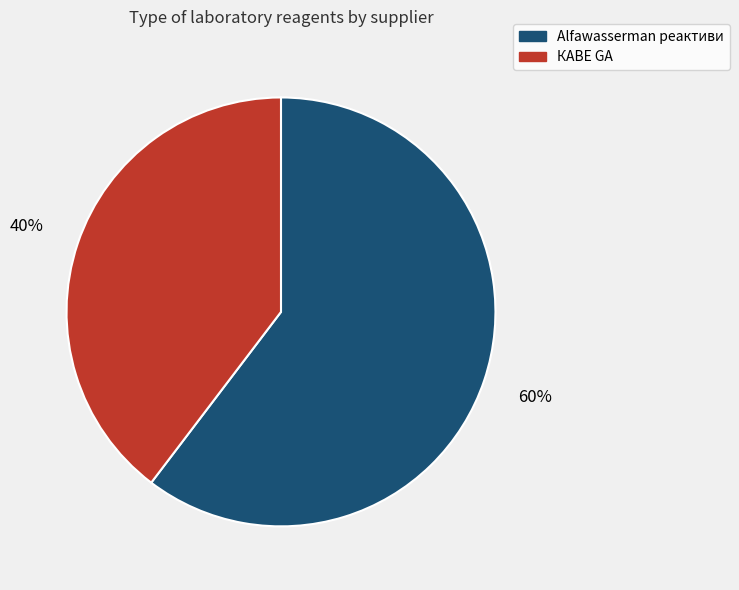

Is there a majority slice in this chart?

Yes